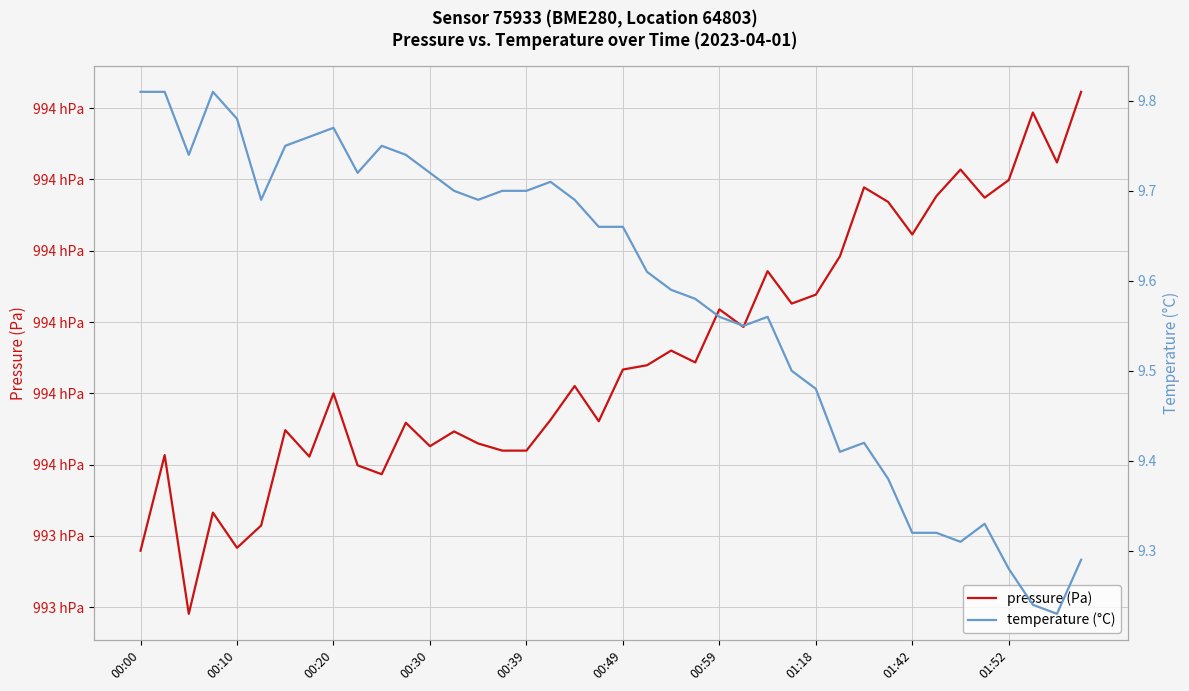

How many lines are shown in the chart?

2